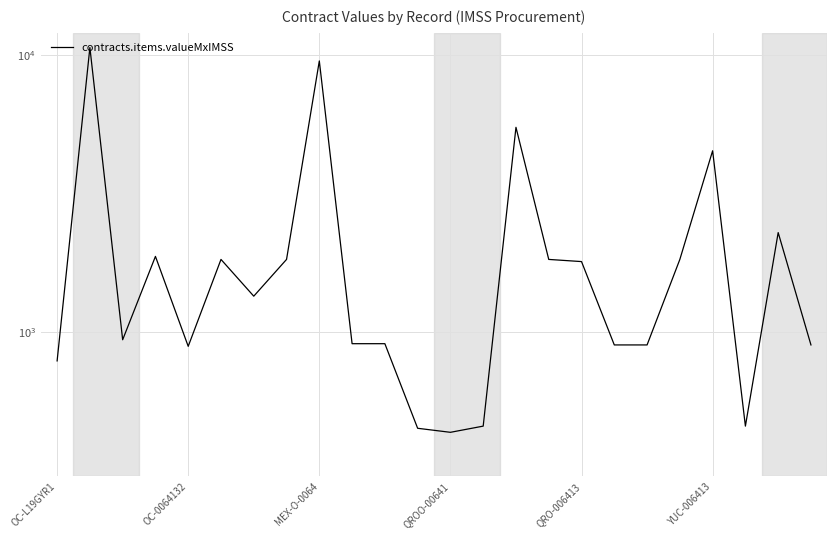

What is the value of the 23rd point from the left?

2279.4